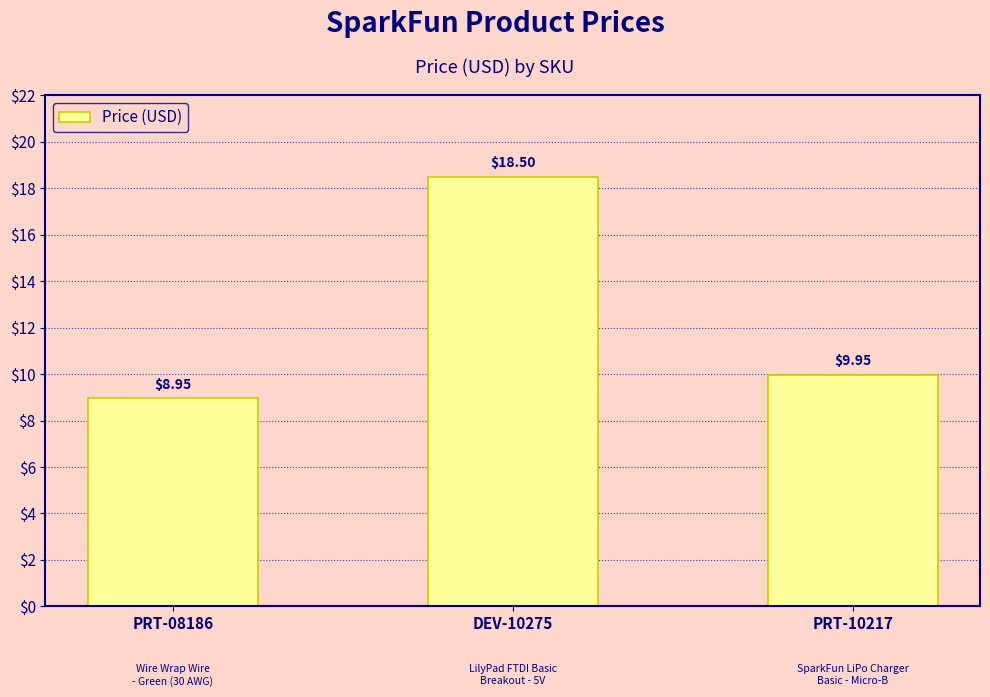

Between PRT-10217 and PRT-08186, which is larger?

PRT-10217